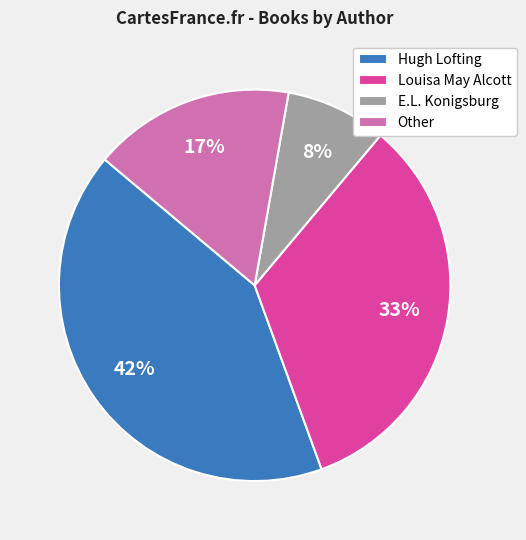

Rank the categories by value from lowest to highest.

E.L. Konigsburg, Other, Louisa May Alcott, Hugh Lofting